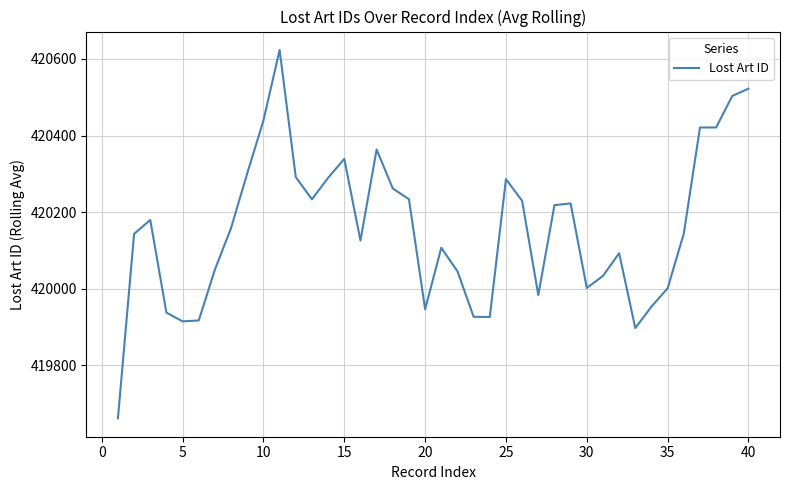

What is the maximum value shown in the chart?

420623.4